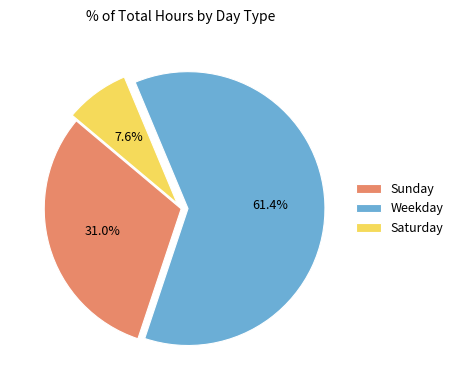

Rank the categories by value from highest to lowest.

Weekday, Sunday, Saturday